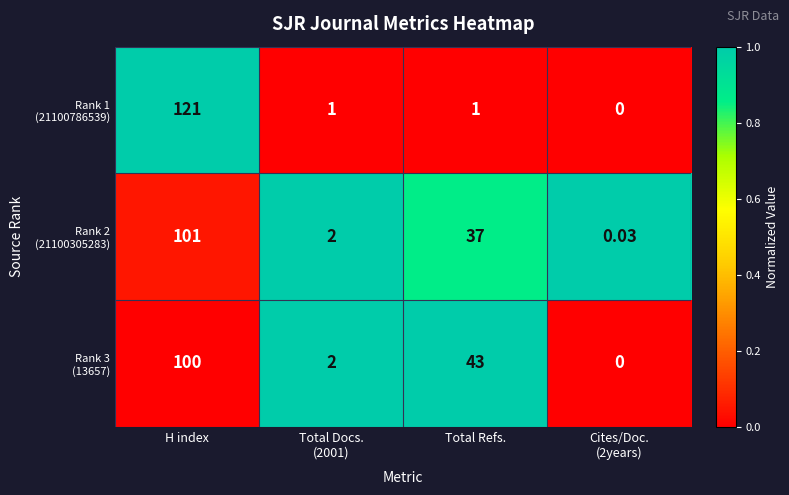

At which category does the chart reach its peak across all series?

H index